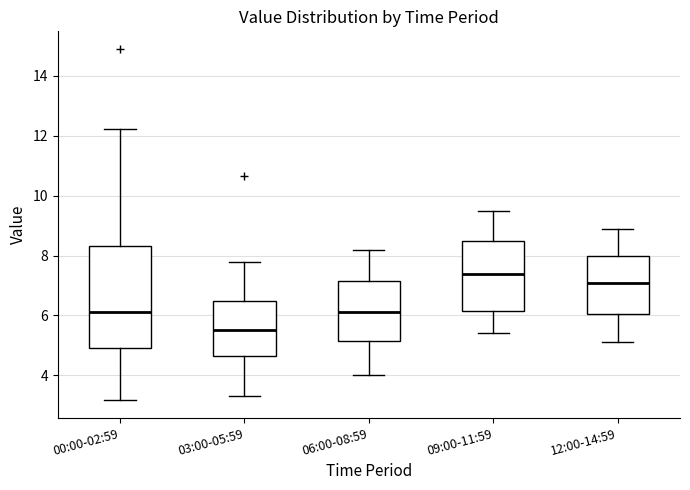

Reading left to right, read every box against the y-axis: the position of its median line, the range the box covers, and the ends of its whiskers. The values are not printed on the chart, so give them approximately, as read against the axis.

00:00-02:59: median 6.2, box 5.0 to 8.4, whiskers 3.2 to 12.2
03:00-05:59: median 5.6, box 4.6 to 6.6, whiskers 3.4 to 7.8
06:00-08:59: median 6.2, box 5.2 to 7.2, whiskers 4.0 to 8.2
09:00-11:59: median 7.4, box 6.2 to 8.6, whiskers 5.4 to 9.6
12:00-14:59: median 7.2, box 6.0 to 8.0, whiskers 5.2 to 9.0